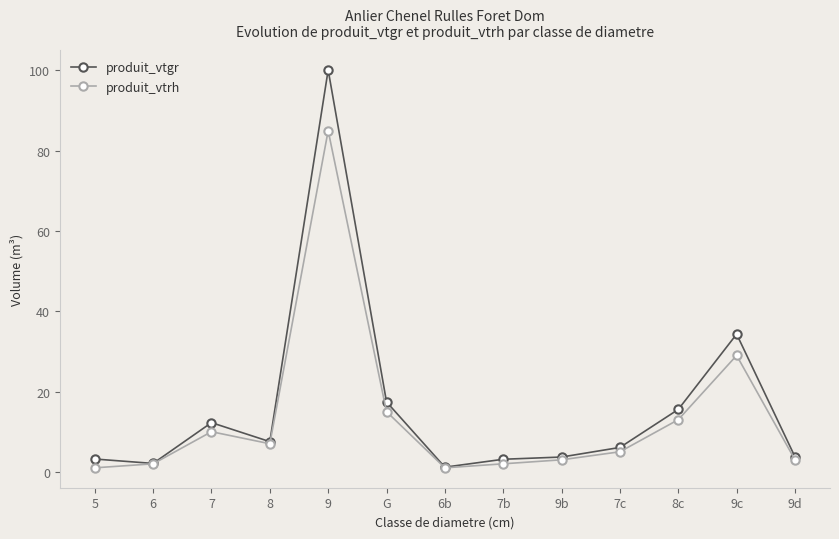

What is the approximate value of produit_vtgr at 9c?

34.3